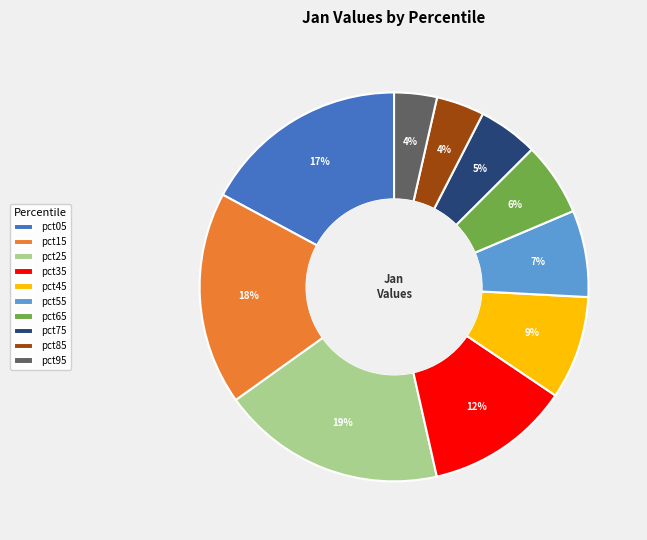

Combined, do pct65 and pct85 account for over 50%?

No